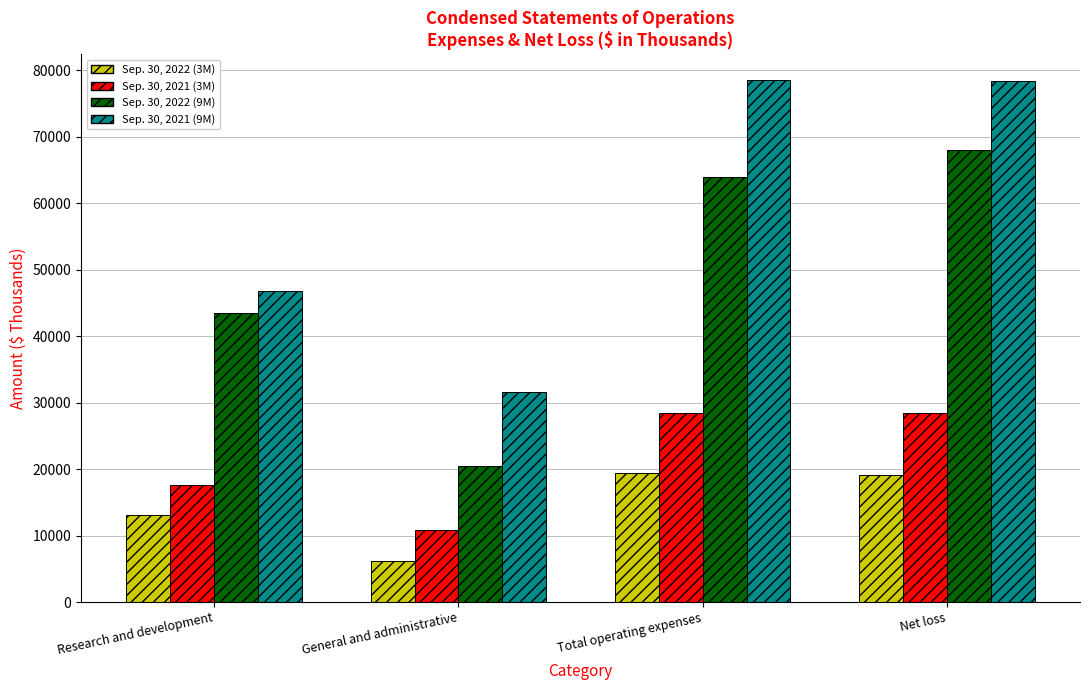

What position from the left is Net loss?

4